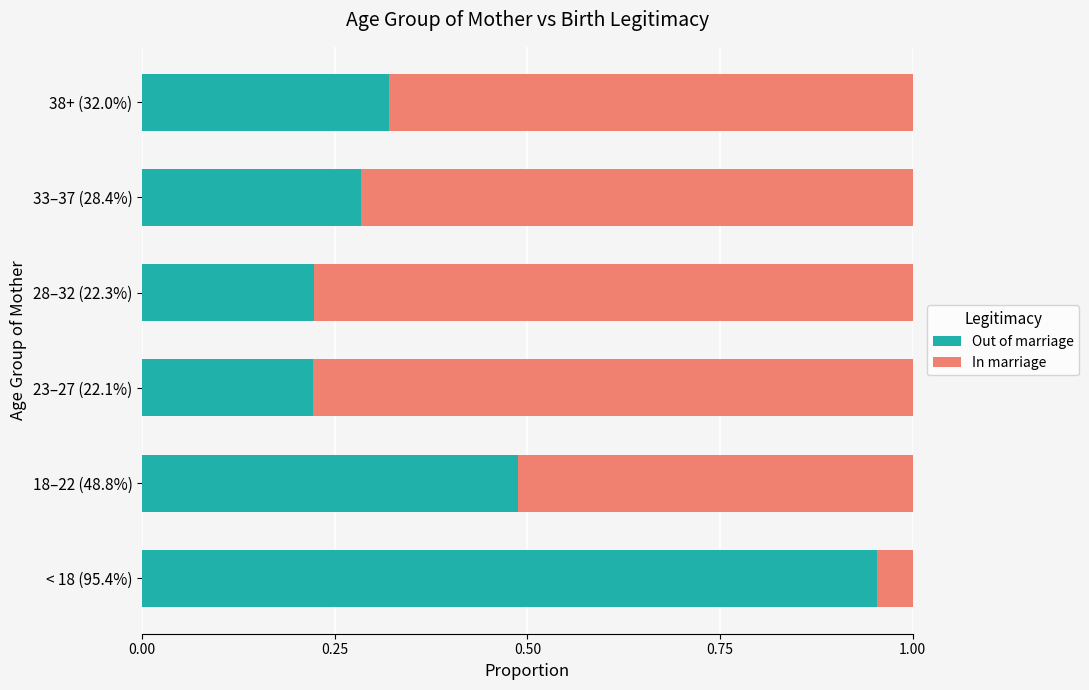

Count the number of data series in this chart.

2